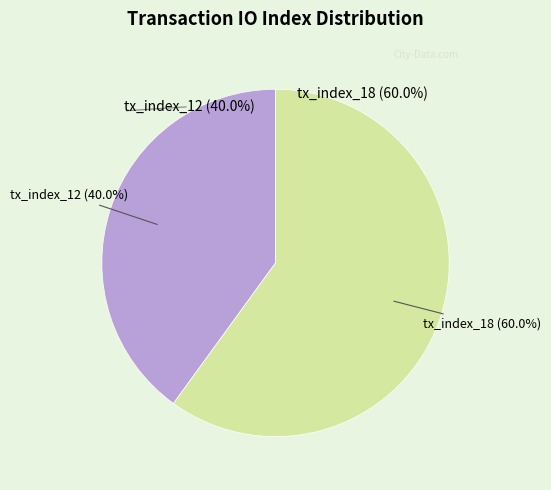

Which has a higher value, tx_index_18 or tx_index_12?

tx_index_18